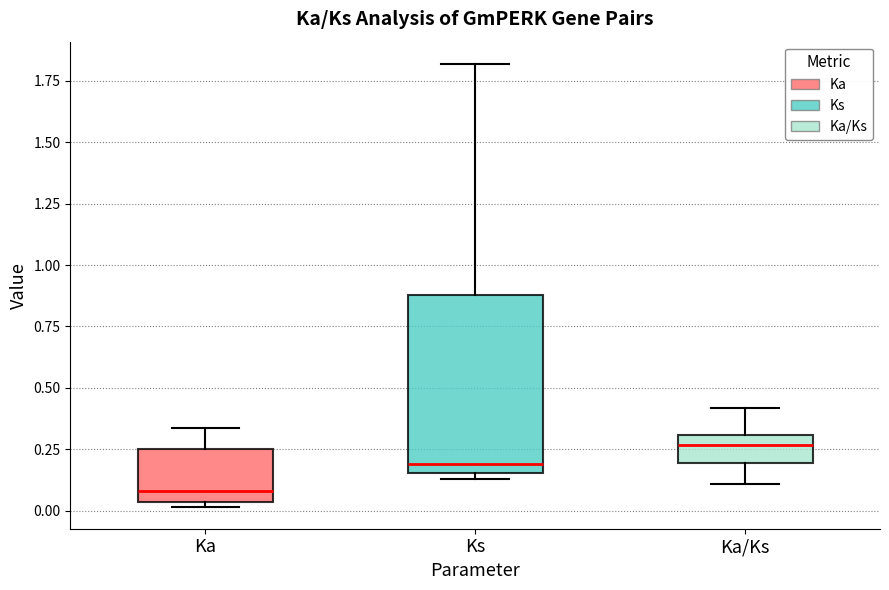

Comparing the boxes themselves (not the whiskers), which one is the tallest?

Ks